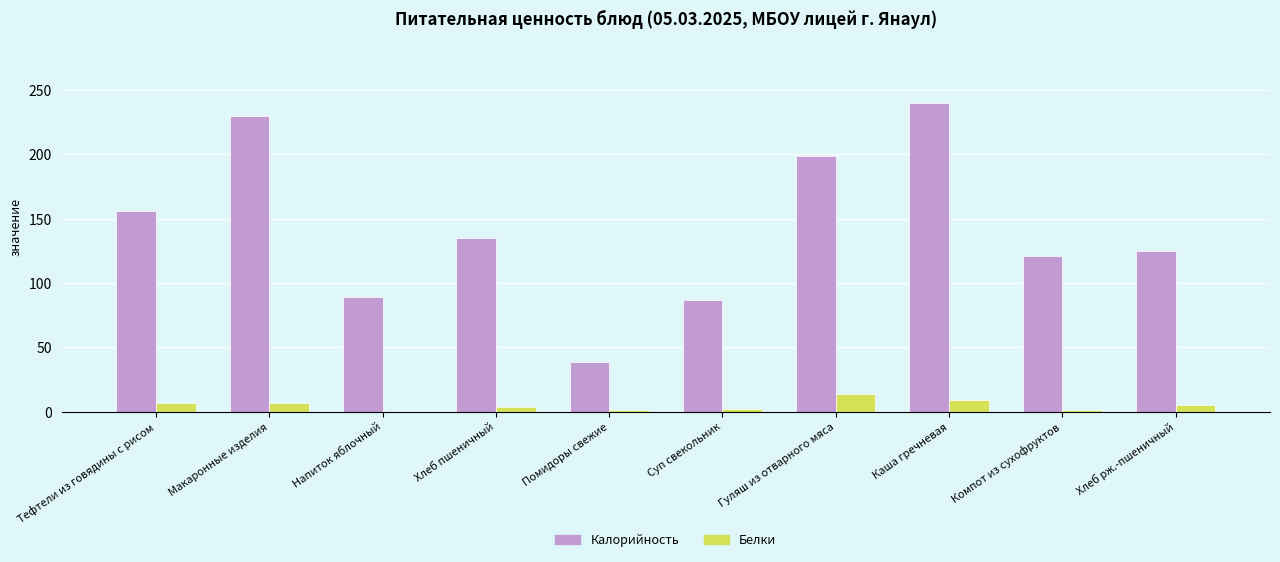

At which category is the sum across all series the highest?

Каша гречневая